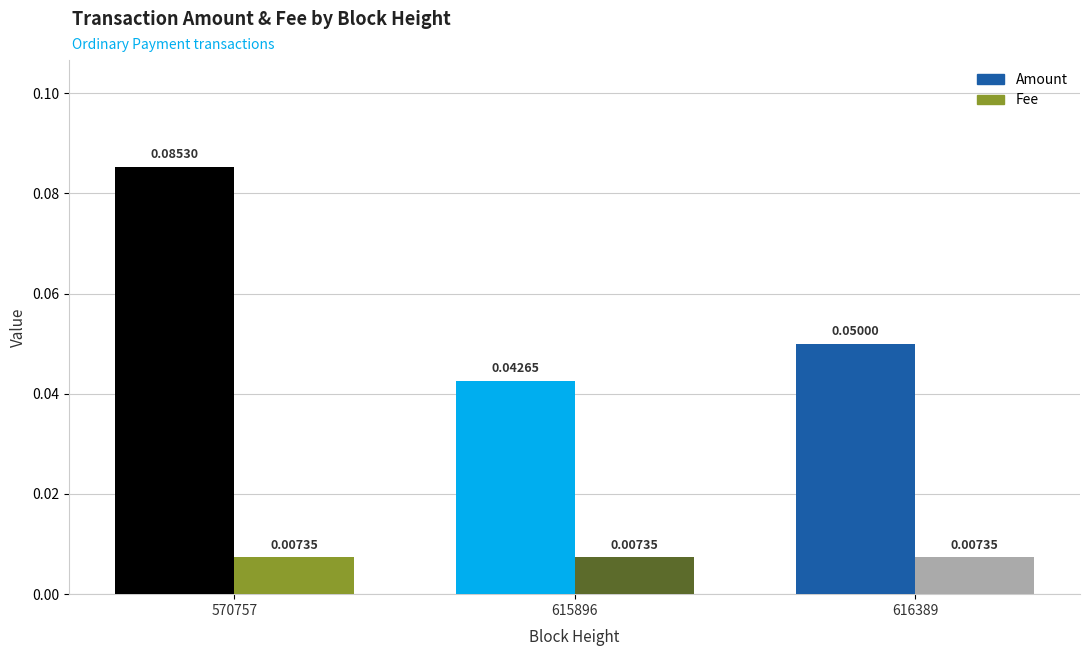

How many bars are there in total?

6